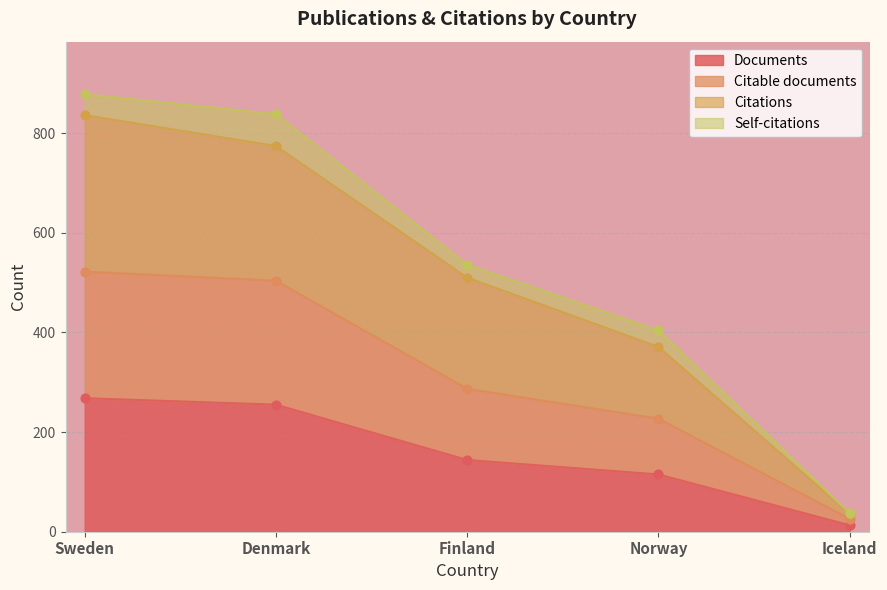

At which category is the sum across all series the highest?

Sweden